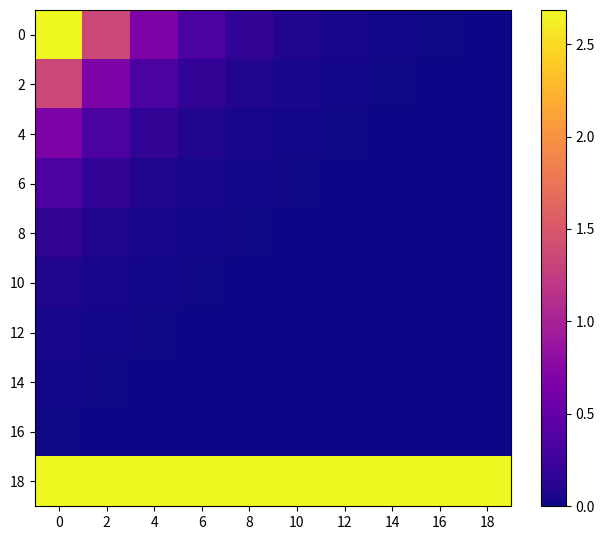

Reading right to left, list all the values displayed in this chart.

0: 18=0.0	16=0.0	14=0.0	12=0.0	10=0.1	8=0.2	6=0.3	4=0.7	2=1.3	0=2.7
2: 18=0.0	16=0.0	14=0.0	12=0.0	10=0.0	8=0.1	6=0.2	4=0.3	2=0.7	0=1.3
4: 18=0.0	16=0.0	14=0.0	12=0.0	10=0.0	8=0.0	6=0.1	4=0.2	2=0.3	0=0.7
6: 18=0.0	16=0.0	14=0.0	12=0.0	10=0.0	8=0.0	6=0.0	4=0.1	2=0.2	0=0.3
8: 18=0.0	16=0.0	14=0.0	12=0.0	10=0.0	8=0.0	6=0.0	4=0.0	2=0.1	0=0.2
10: 18=0.0	16=0.0	14=0.0	12=0.0	10=0.0	8=0.0	6=0.0	4=0.0	2=0.0	0=0.1
12: 18=0.0	16=0.0	14=0.0	12=0.0	10=0.0	8=0.0	6=0.0	4=0.0	2=0.0	0=0.0
14: 18=0.0	16=0.0	14=0.0	12=0.0	10=0.0	8=0.0	6=0.0	4=0.0	2=0.0	0=0.0
16: 18=0.0	16=0.0	14=0.0	12=0.0	10=0.0	8=0.0	6=0.0	4=0.0	2=0.0	0=0.0
18: 18=2.7	16=2.7	14=2.7	12=2.7	10=2.7	8=2.7	6=2.7	4=2.7	2=2.7	0=2.7